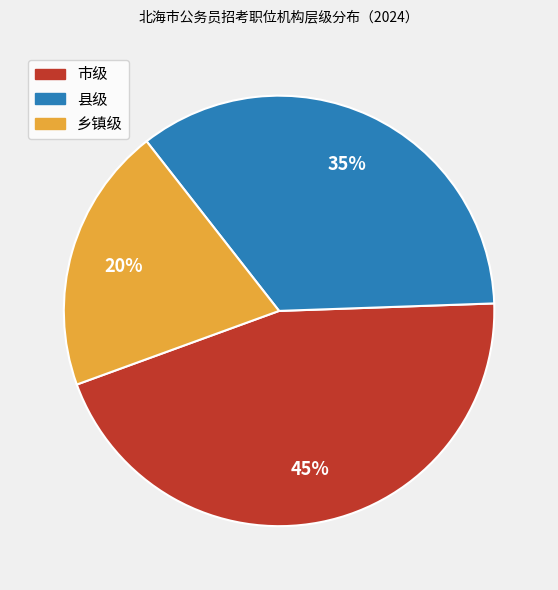

Is there any slice that represents more than half of the pie?

No